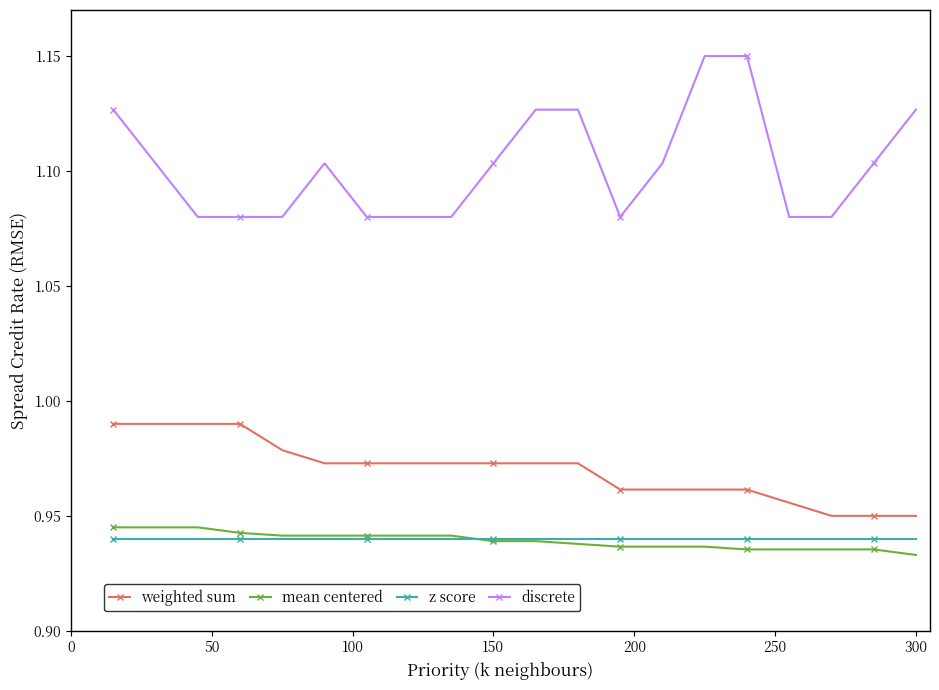

Which series has the largest total across all categories?

discrete